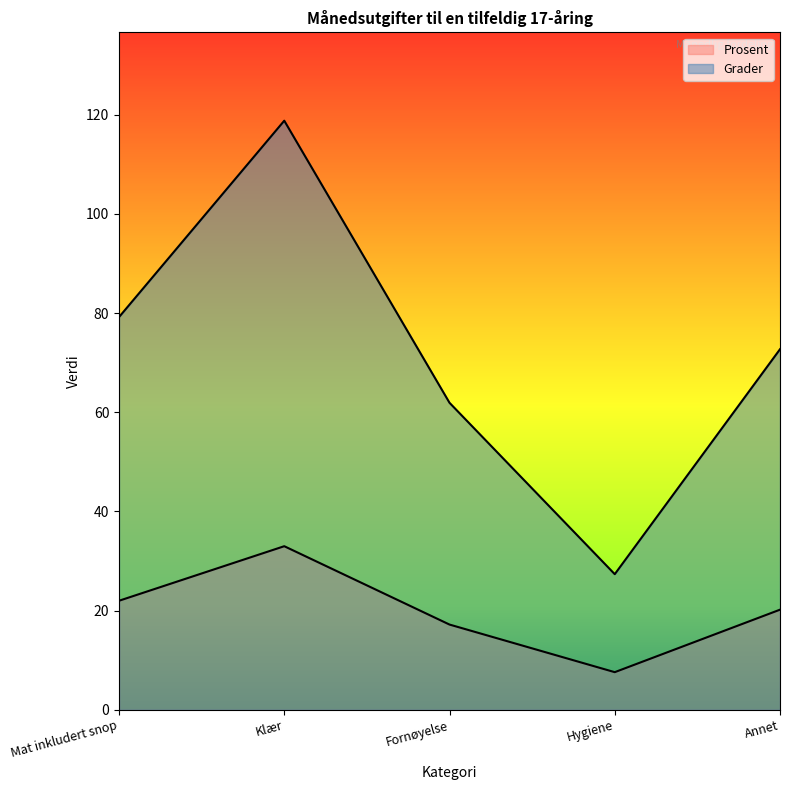

How many lines are shown in the chart?

2